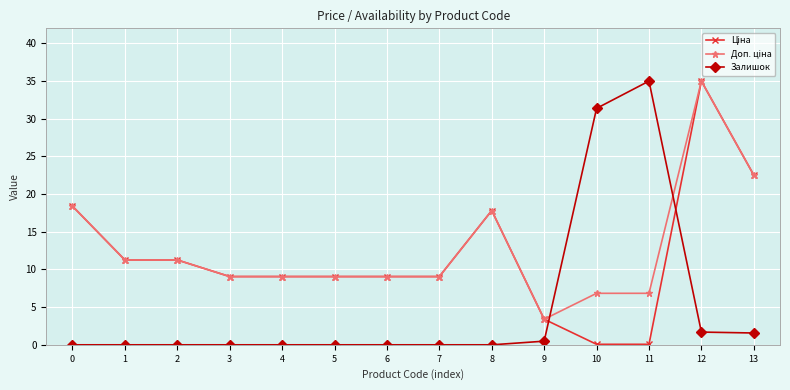

True or false: Залишок has more than 0 interior local peaks.

True